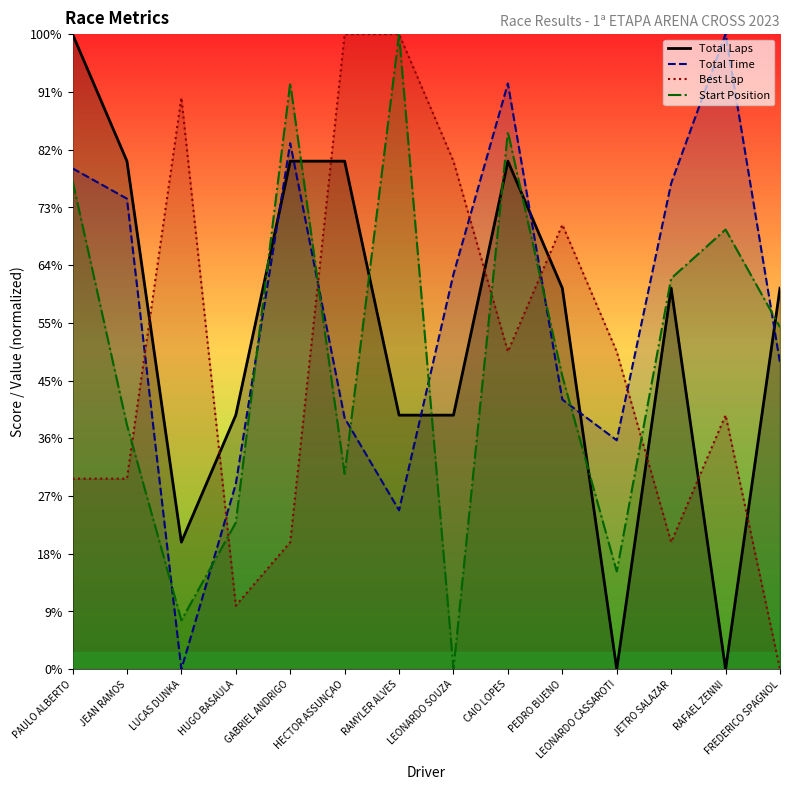

Reading left to right, what are all the values shown in this chart?

Total Laps: 1100.0	880.0	220.0	440.0	880.0	880.0	440.0	440.0	880.0	660.0	0.0	660.0	0.0	660.0
Total Time: 867.5	815.0	0.0	320.6	911.1	435.0	275.2	684.2	1014.6	467.0	396.5	841.5	1100.0	530.9
Best Lap: 330.0	330.0	990.0	110.0	220.0	1100.0	1100.0	880.0	550.0	770.0	550.0	220.0	440.0	0.0
Start Position: 846.2	423.1	84.6	253.8	1015.4	338.5	1100.0	0.0	930.8	507.7	169.2	676.9	761.5	592.3